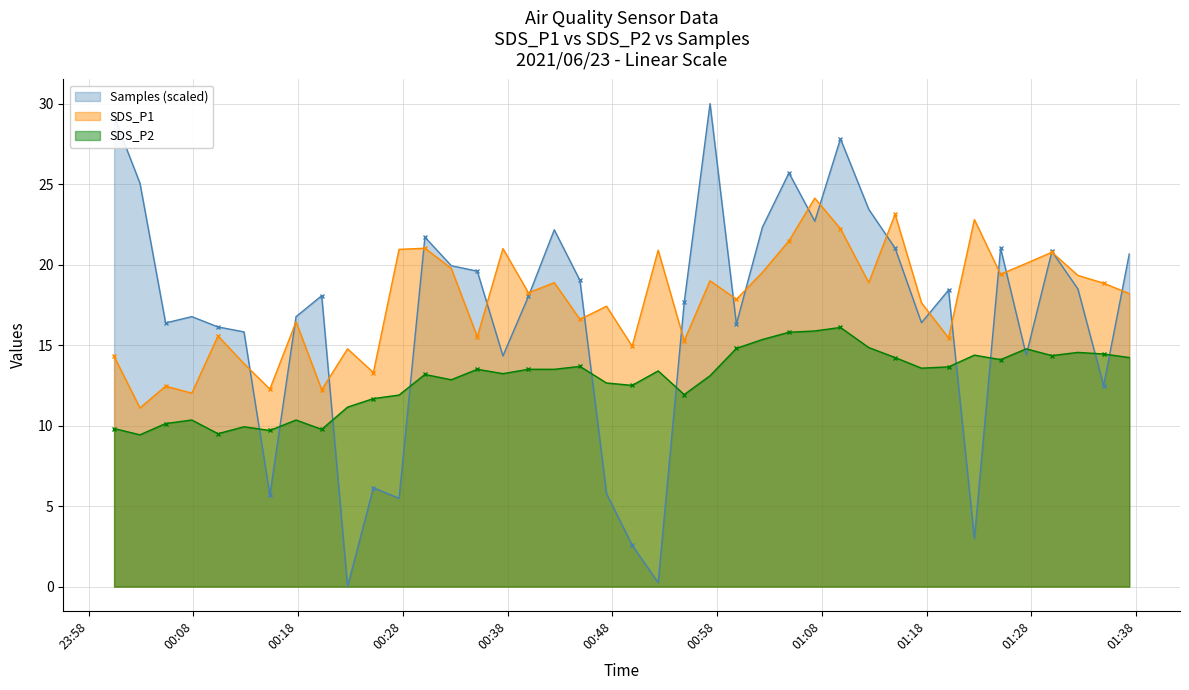

What is the value of the SDS_P2 point at the 27th from the left?

15.8